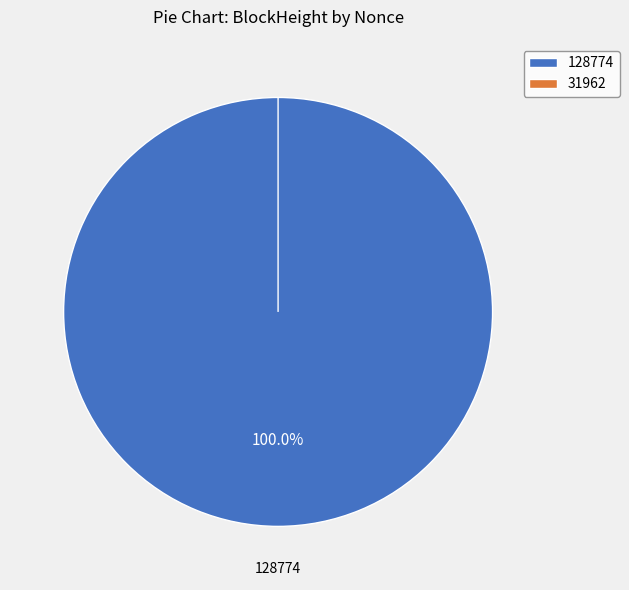

Is there any slice that represents more than half of the pie?

Yes